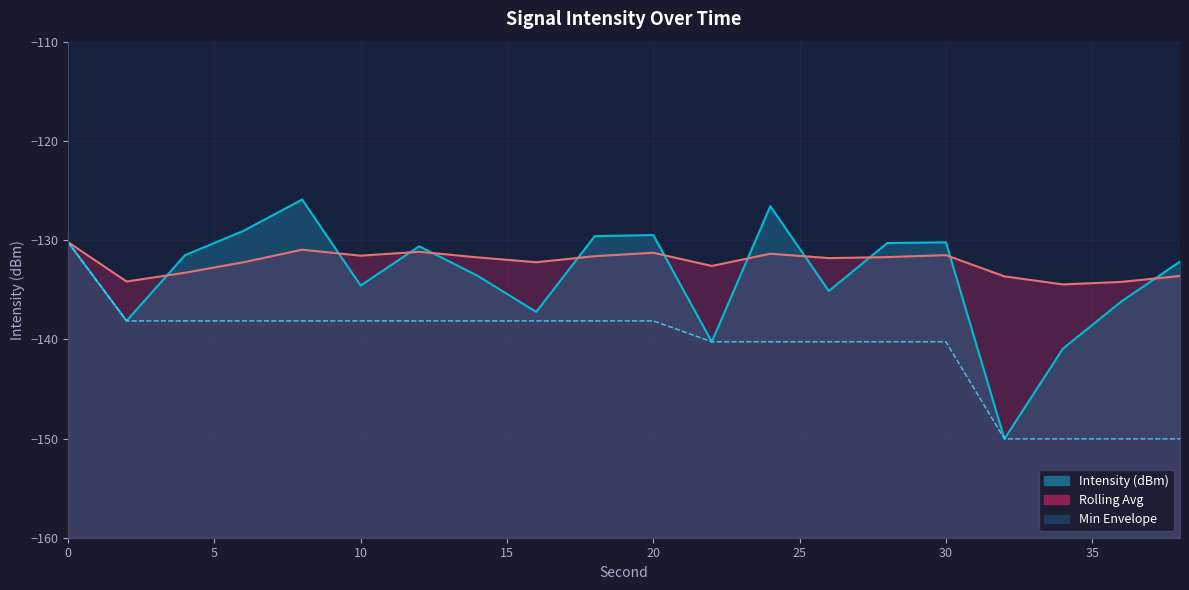

Reading left to right, what are all the values shown in this chart?

Intensity (dBm): 0=-130.2	2=-138.1	4=-131.5	6=-129.1	8=-125.9	10=-134.6	12=-130.6	14=-133.6	16=-137.2	18=-129.6	20=-129.5	22=-140.2	24=-126.6	26=-135.1	28=-130.3	30=-130.2	32=-150.0	34=-140.9	36=-136.2	38=-132.2
Rolling Avg: 0=-130.2	2=-134.2	4=-133.3	6=-132.2	8=-131.0	10=-131.6	12=-131.2	14=-131.7	16=-132.2	18=-131.6	20=-131.3	22=-132.6	24=-131.4	26=-131.8	28=-131.7	30=-131.5	32=-133.7	34=-134.5	36=-134.2	38=-133.6
Min Envelope: 0=-130.2	2=-138.1	4=-138.1	6=-138.1	8=-138.1	10=-138.1	12=-138.1	14=-138.1	16=-138.1	18=-138.1	20=-138.1	22=-140.2	24=-140.2	26=-140.2	28=-140.2	30=-140.2	32=-150.0	34=-150.0	36=-150.0	38=-150.0